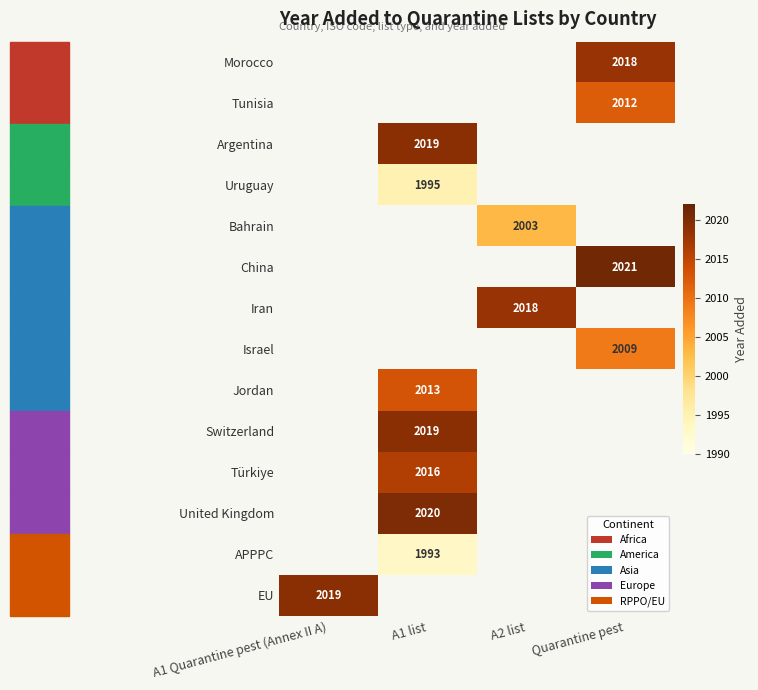

True or false: Morocco has a value of 2018 at Quarantine pest.

True